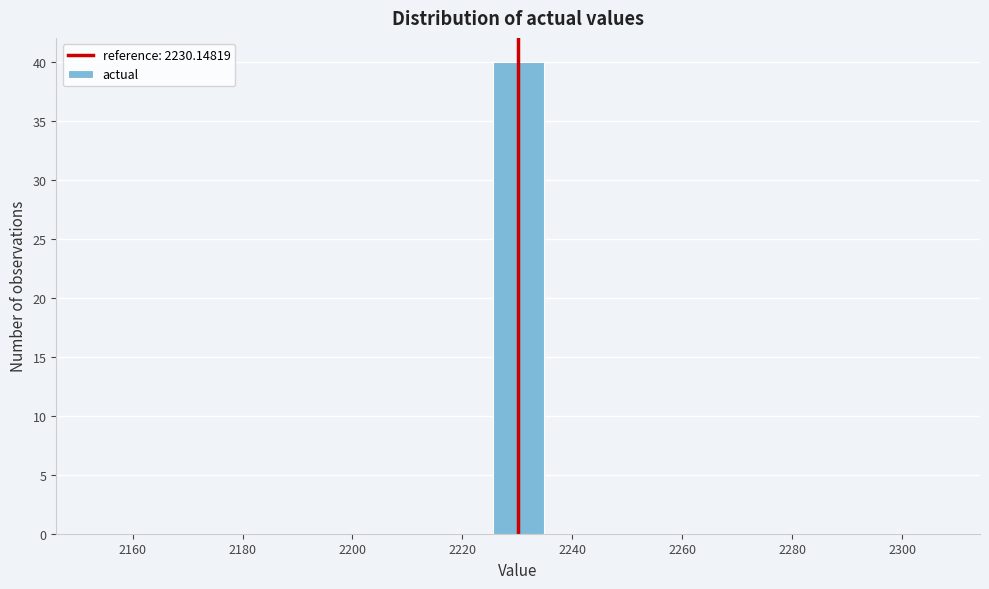

Reading left to right, transcribe this chart: for each bar, give the range it covers on the x-axis and its height. Neither the bar edges nor the heights are printed on the chart, so give them approximately, as read against the axes.

2154 to 2164: 0
2164 to 2174: 0
2174 to 2184: 0
2184 to 2194: 0
2194 to 2204: 0
2204 to 2214: 0
2214 to 2226: 0
2226 to 2236: 40
2236 to 2246: 0
2246 to 2256: 0
2256 to 2266: 0
2266 to 2276: 0
2276 to 2286: 0
2286 to 2296: 0
2296 to 2308: 0